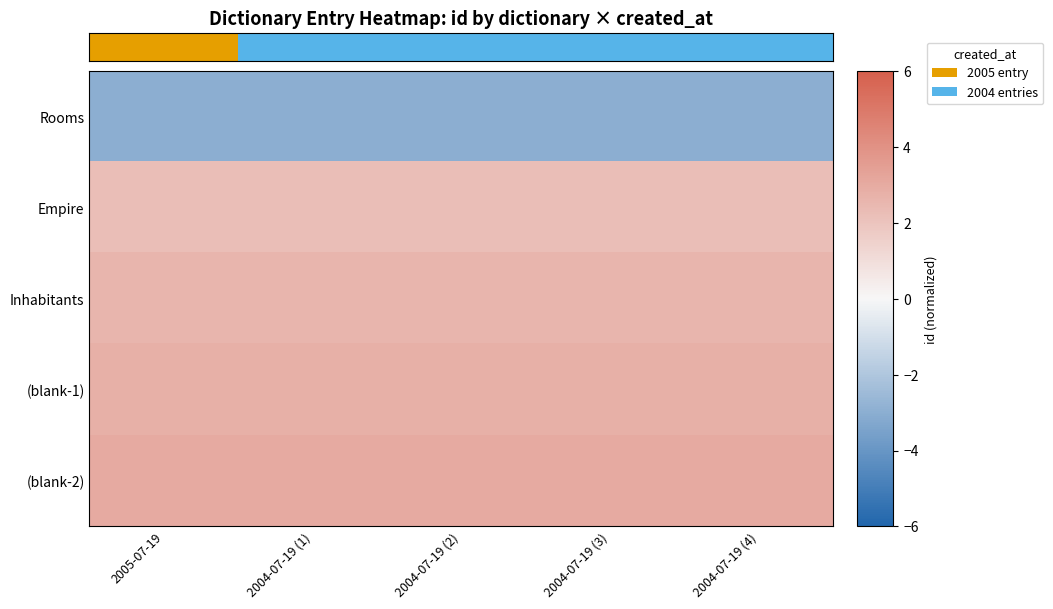

What is the total value across all series at 2005-07-19?

7.6